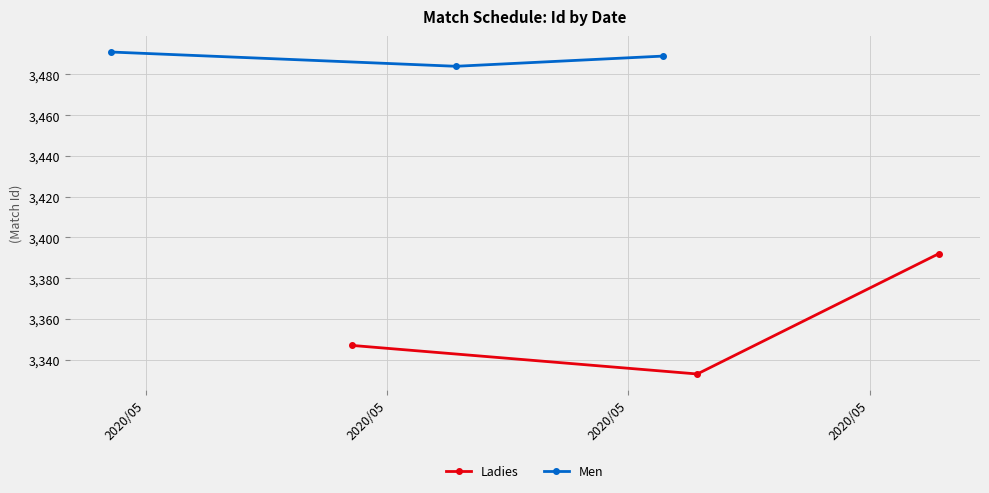

What is the greatest value displayed?

3491